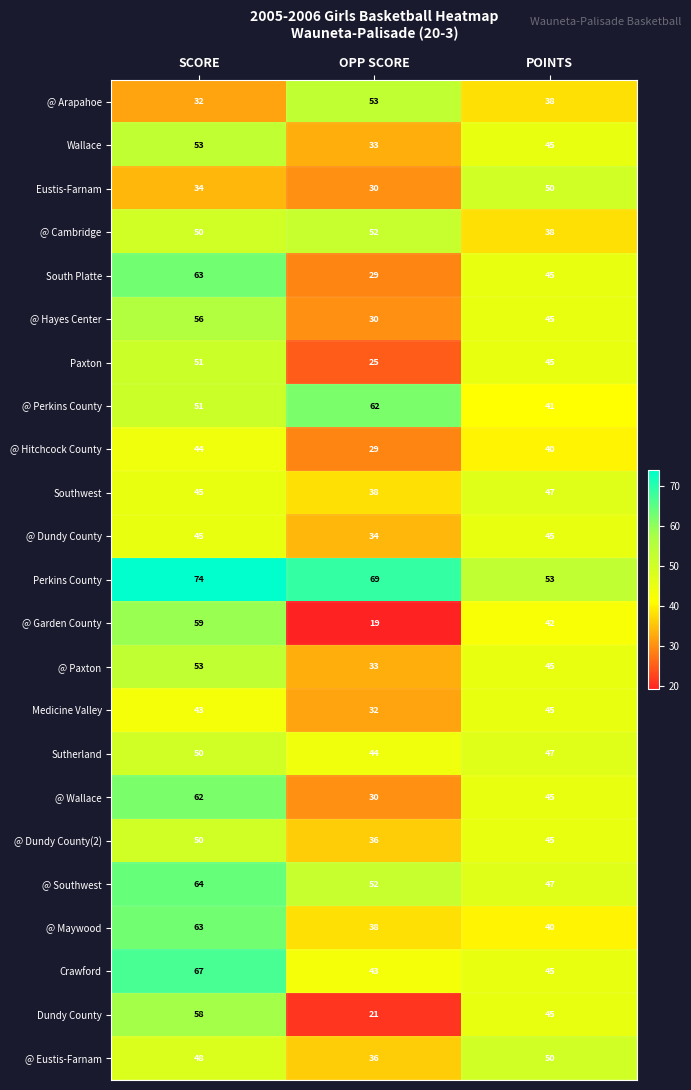

How many Medicine Valley values are between 32 and 45?

3